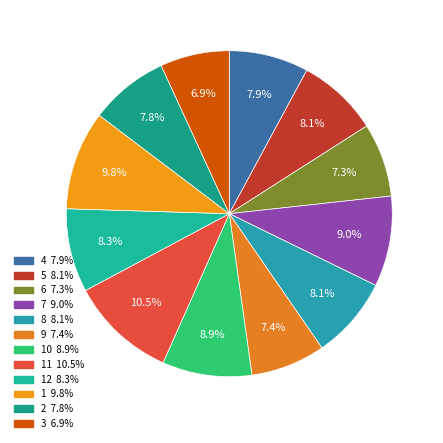

How many slices are in this pie chart?

12